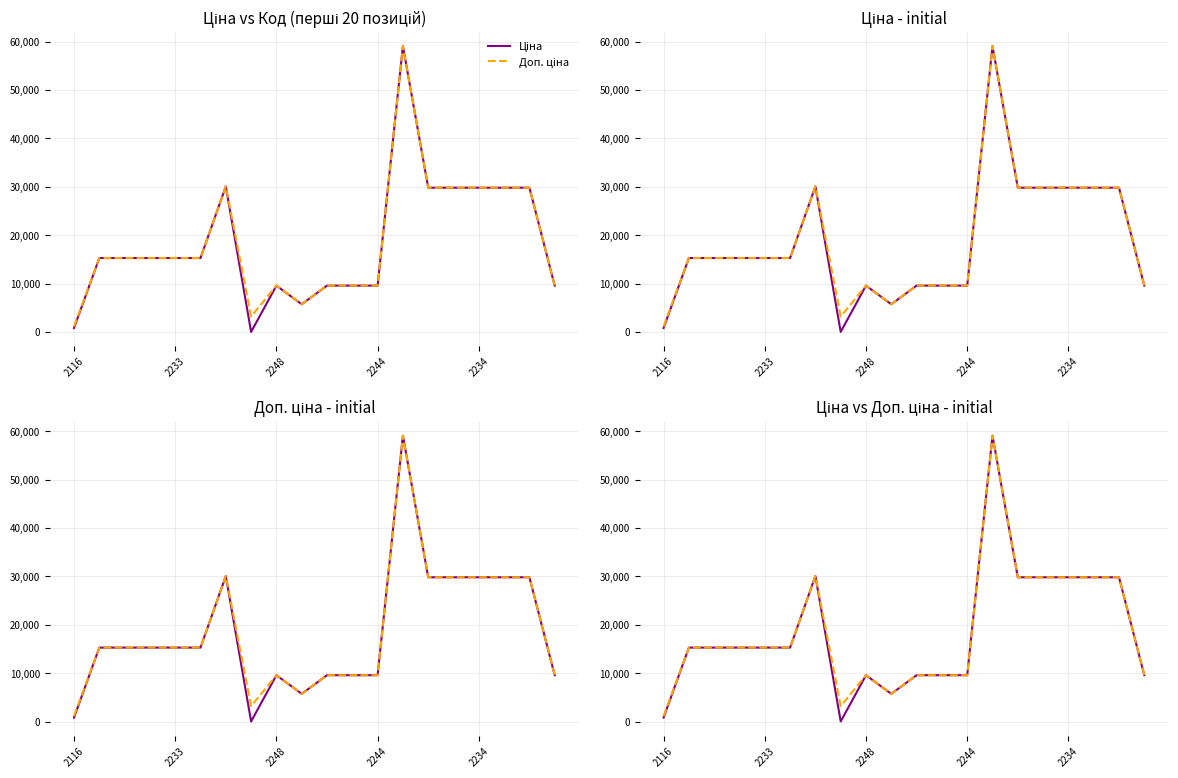

True or false: Доп. ціна has more than 2 interior local peaks.

True